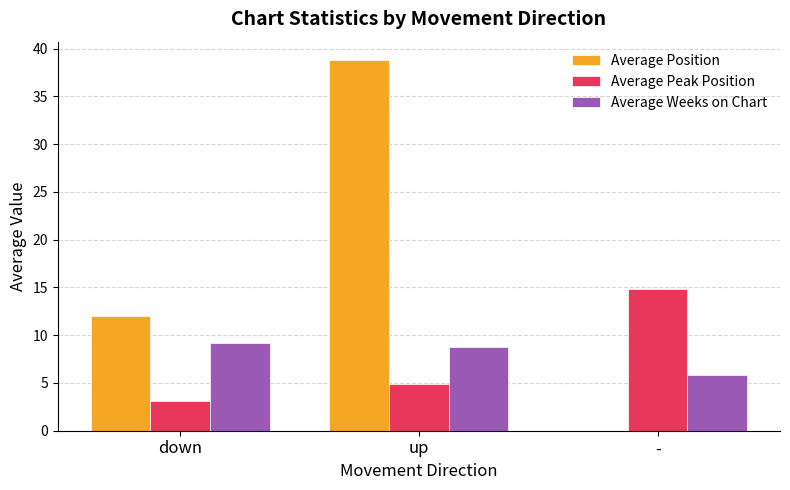

How many data points in Average Peak Position are above 4?

2